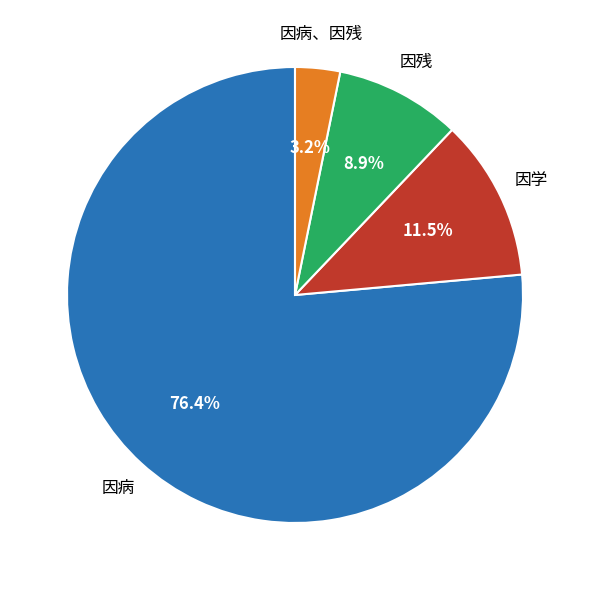

Does any single category account for the majority?

Yes